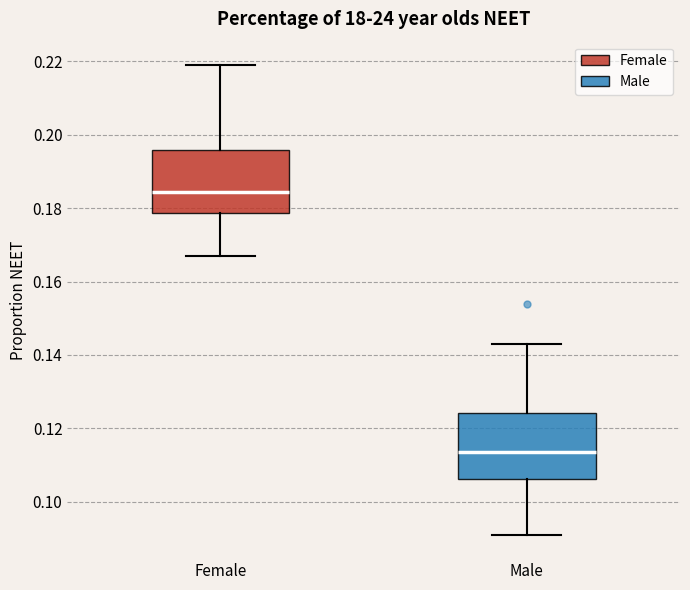

Where does the upper whisker of the box for Male end on the y-axis? The values are not printed on the chart, so give them approximately, as read against the axis.

0.144